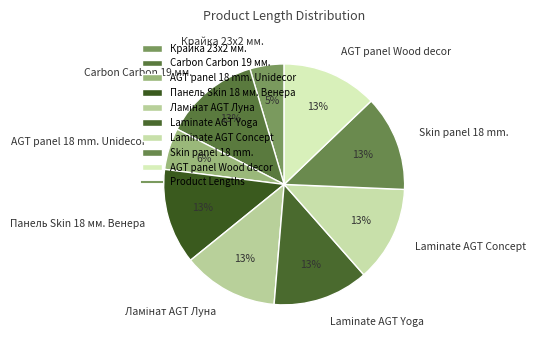

To the nearest percent, what percentage of the pie is Skin panel 18 mm.?

13%